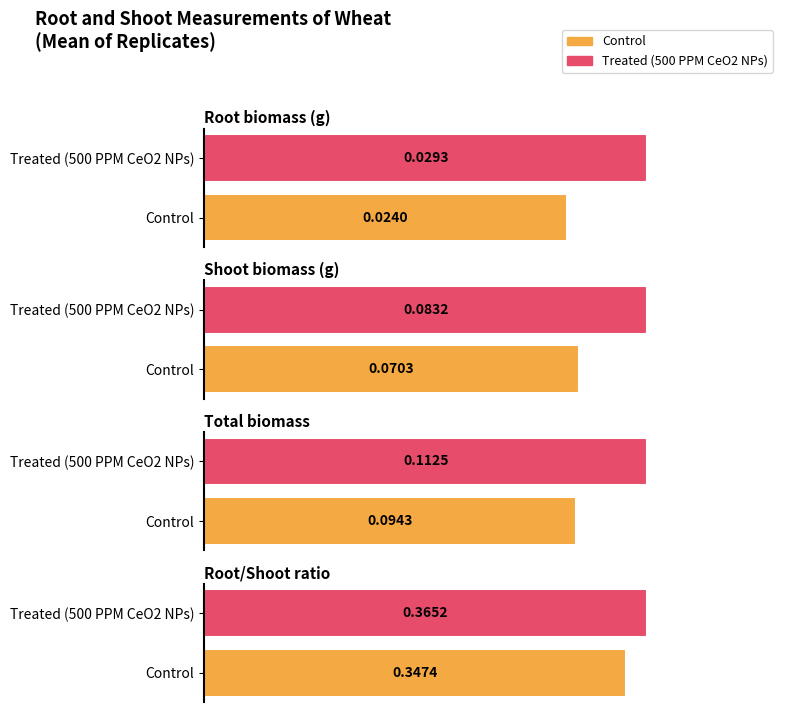

What is the difference between the highest and lowest values at Treated (500 PPM CeO2 NPs)?

0.3